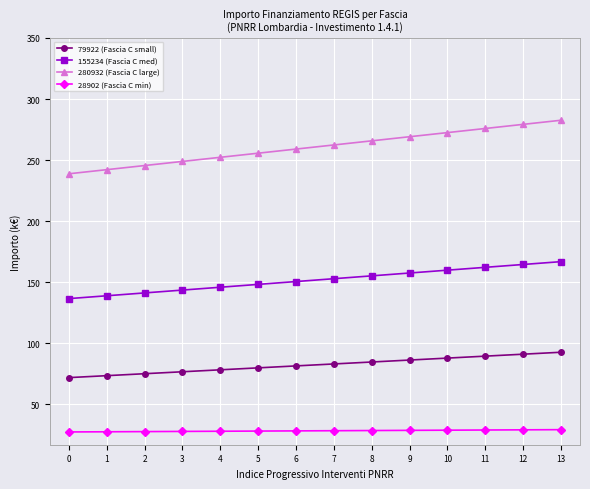

The value of 280932 (Fascia C large) at 9 is 438.5. True or false?

False